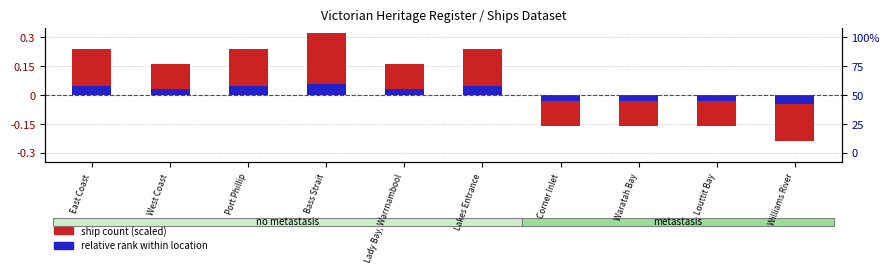

The value of Ship count (scaled) at Lakes Entrance is 0.1. True or false?

False